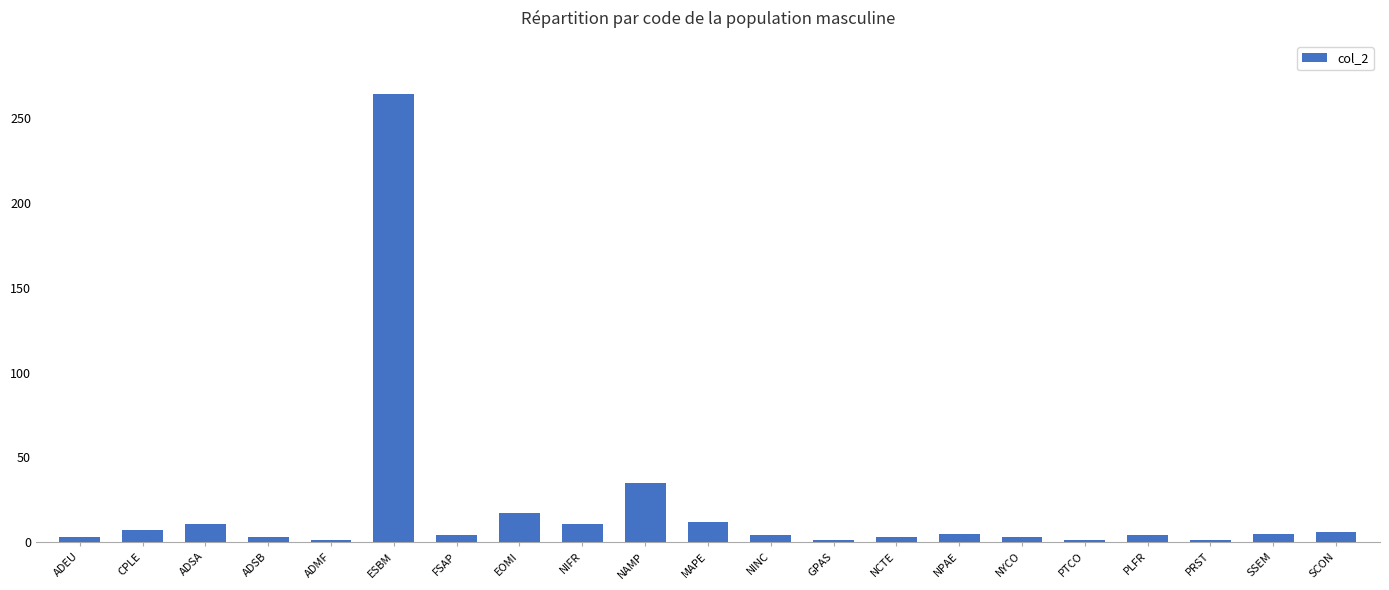

At which label is the value closest to 132?

NAMP